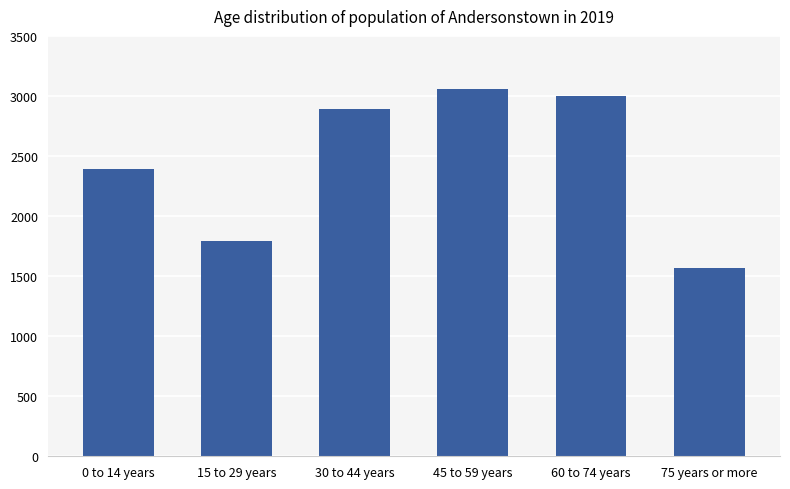

How many data points does each series have?

6